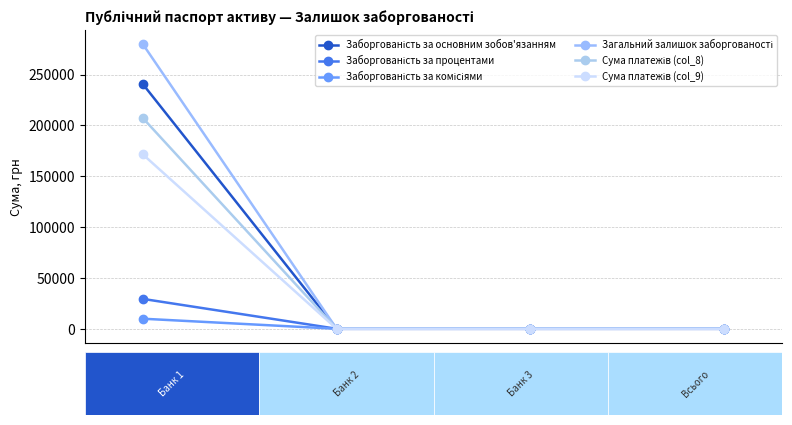

Reading left to right, transcribe all the data shown in this chart.

Заборгованість за основним зобов'язанням: 240606.4	0.0	0.0	0.0
Заборгованість за процентами: 29386.8	0.0	0.0	0.0
Заборгованість за комісіями: 9900.2	0.0	0.0	0.0
Загальний залишок заборгованості: 279893.4	0.0	0.0	0.0
Сума платежів (col_8): 207222.0	0.0	0.0	0.0
Сума платежів (col_9): 171465.0	0.0	0.0	0.0